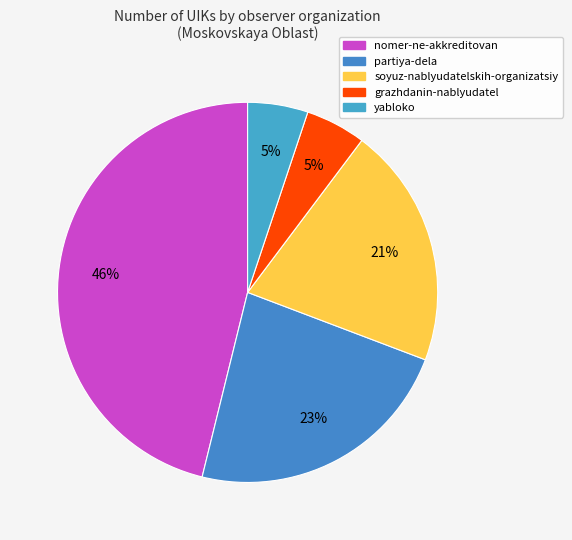

Count the number of slices in the pie.

5